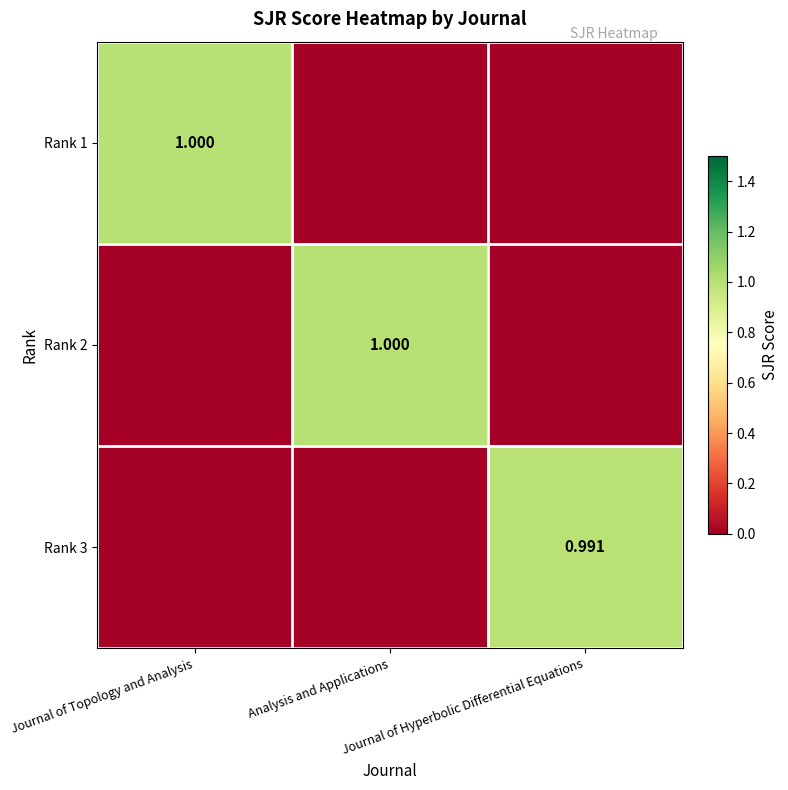

Between Journal of Topology and Analysis and Analysis and Applications, which series saw the biggest shift?

Rank 1